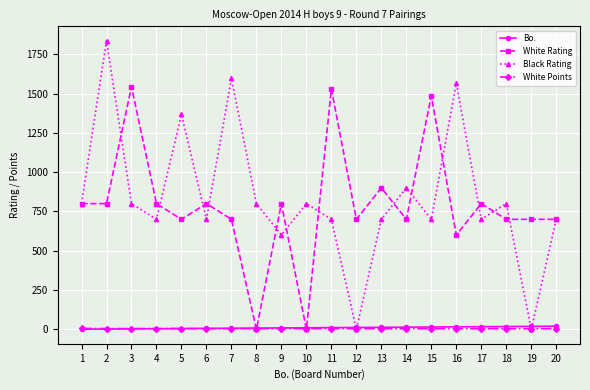

After their last crossing, which series has the higher values: Black Rating or White Points?

Black Rating